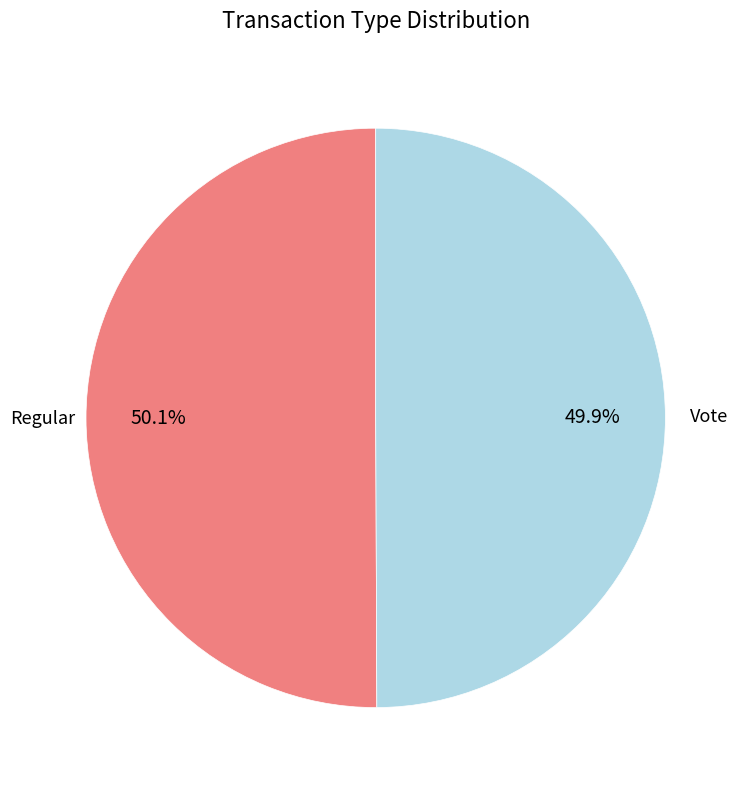

Is there any slice that represents more than half of the pie?

Yes